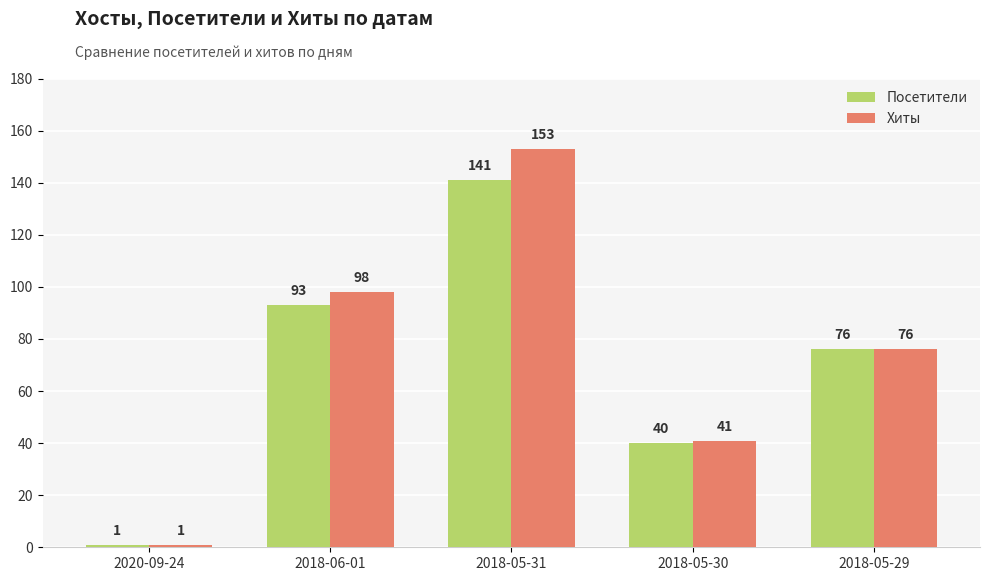

What is the label of the 4th bar from the left?

2018-05-30